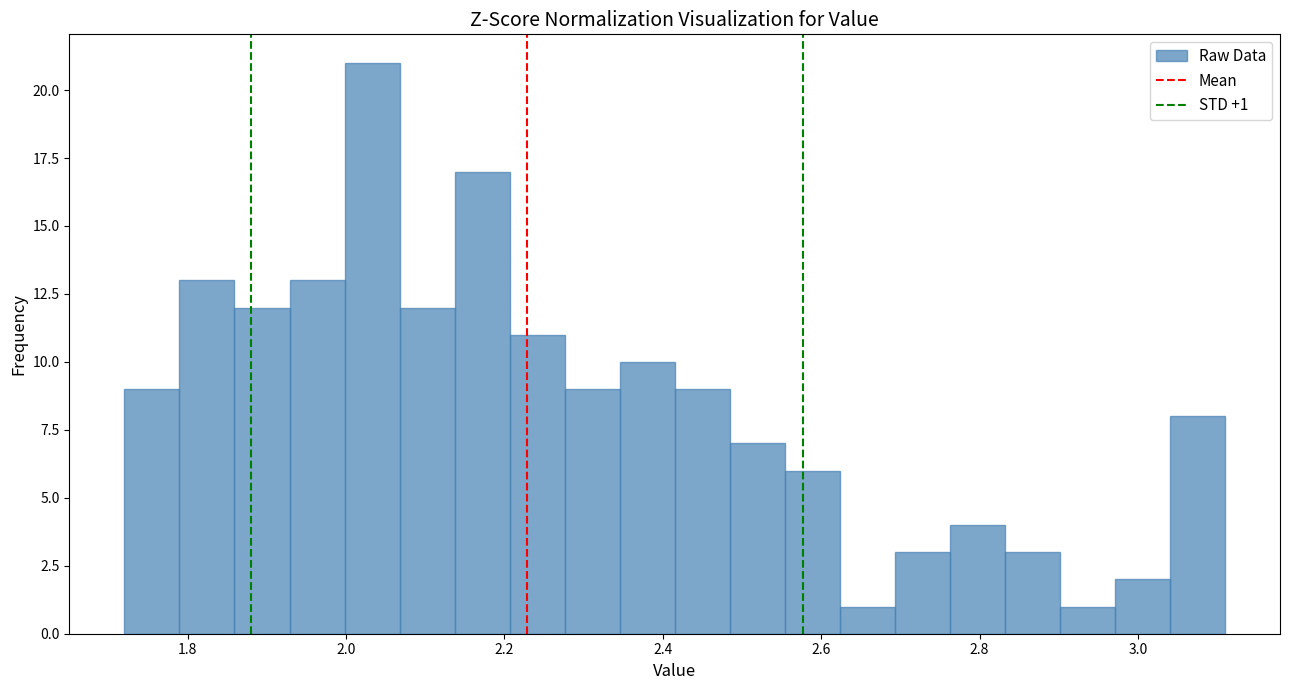

Around what value on the x-axis is the tallest bar? Give the approximate position of its centre, as read against the axis.

2.04